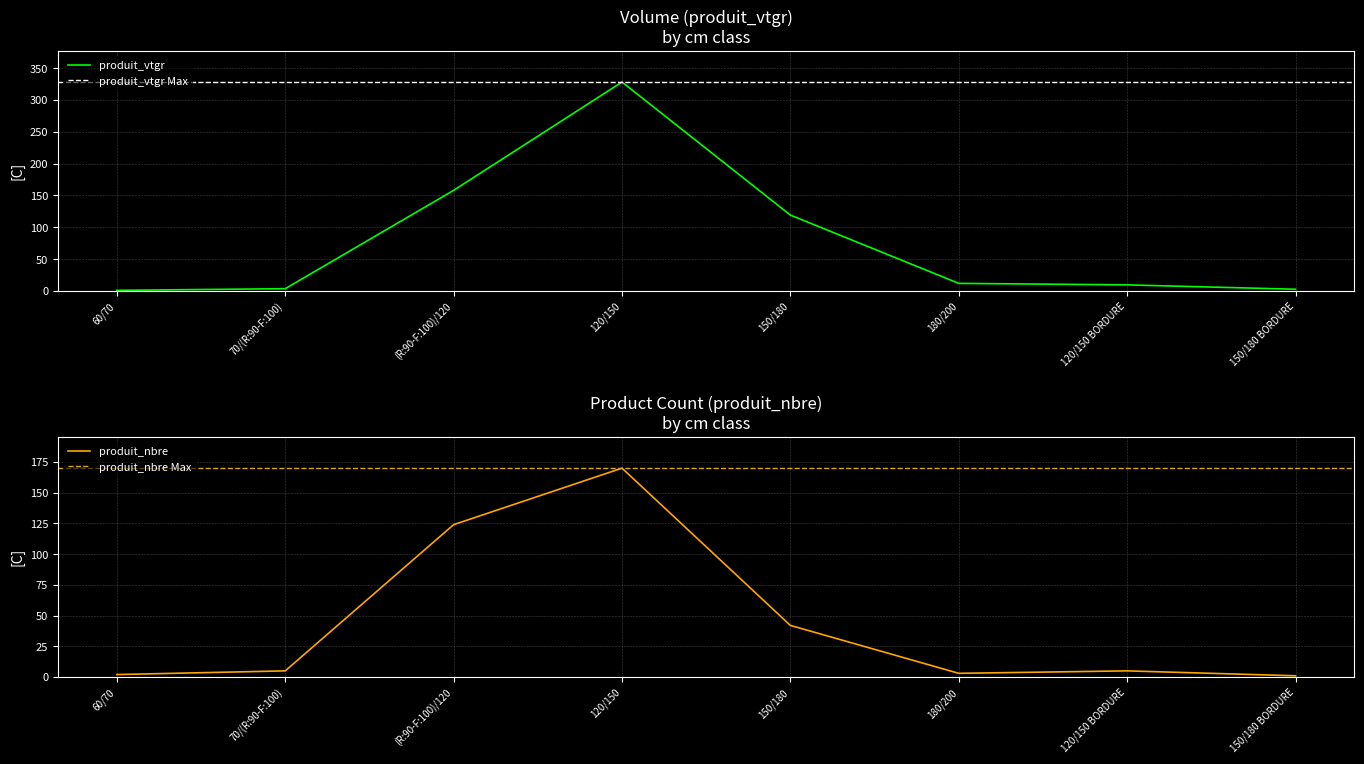

What is the total value across all series at 70/(R:90-F:100)?

8.5